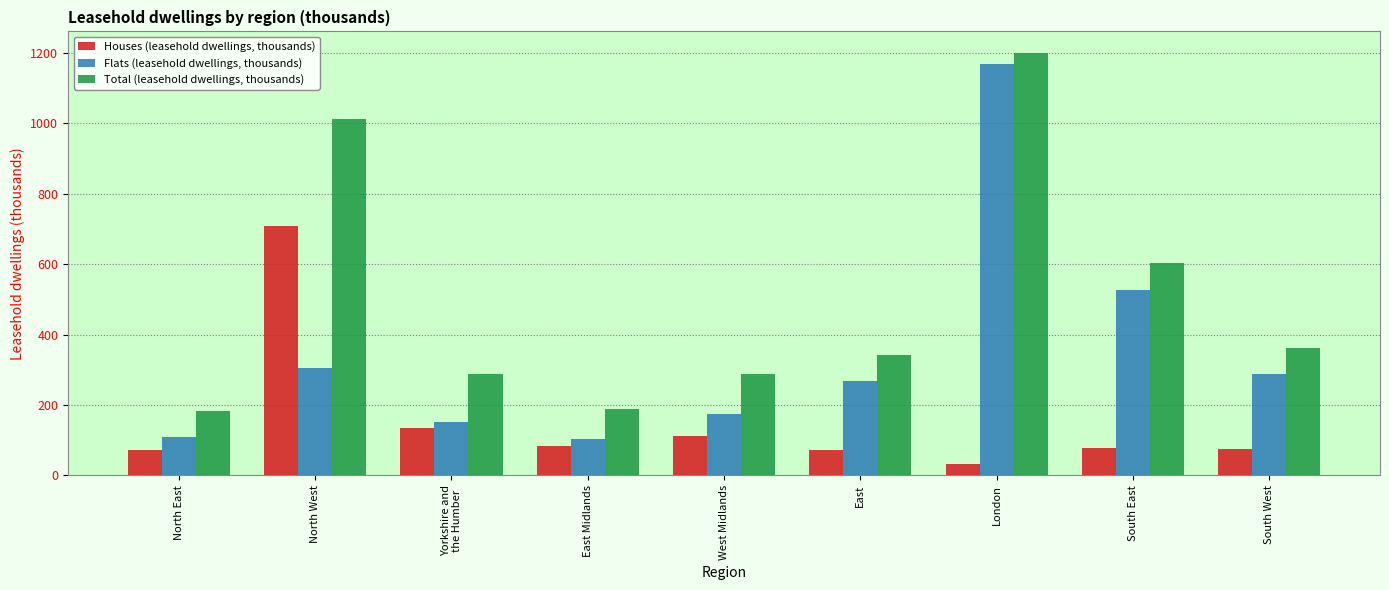

At how many categories does at least one series exceed 407?

3